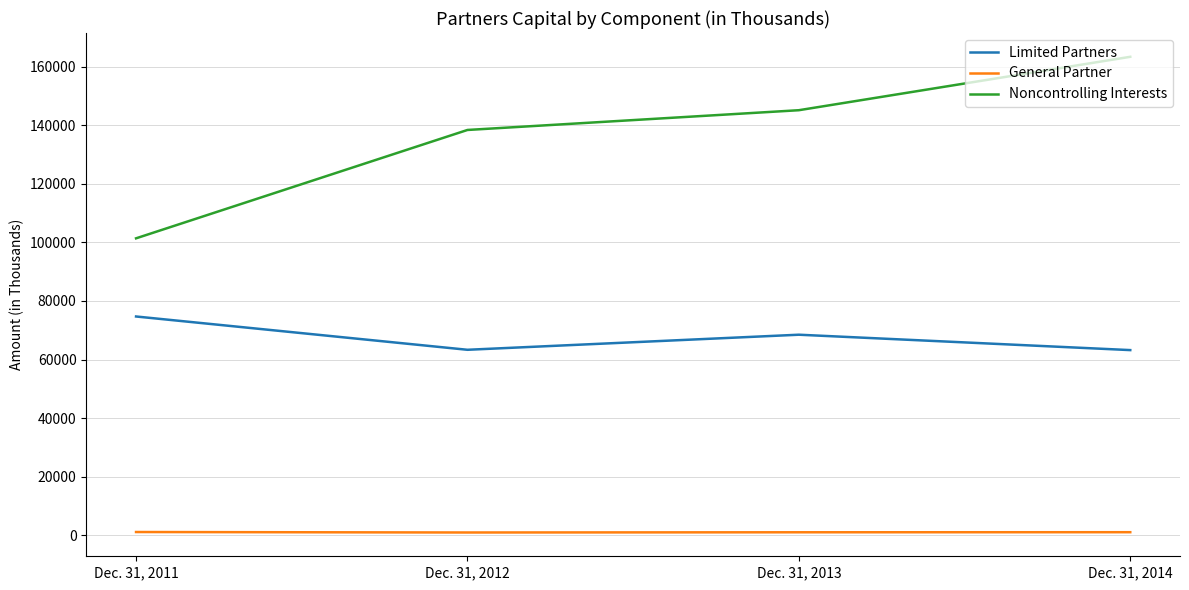

True or false: Limited Partners and Noncontrolling Interests cross at least once.

False